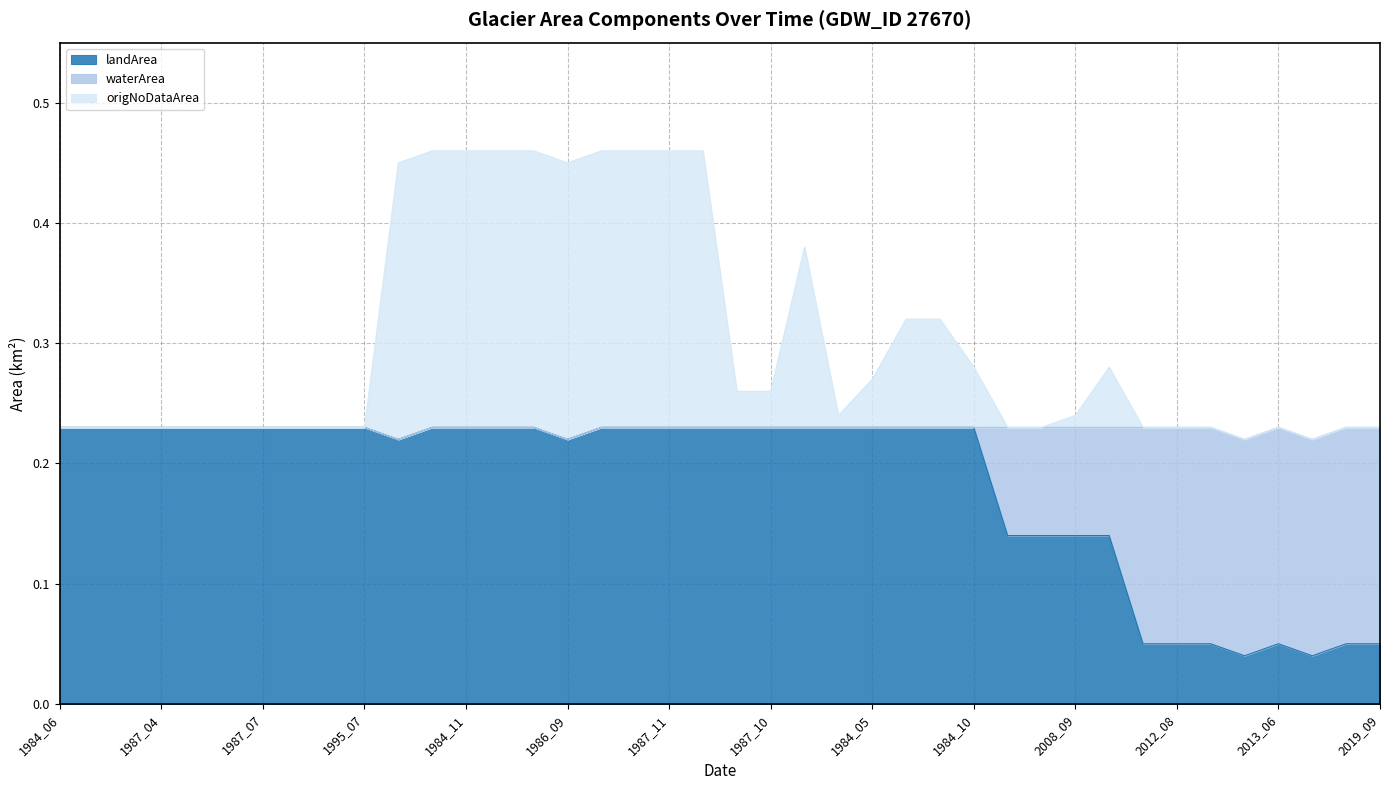

Which series changed the most between 1984_07 and 2018_06?

landArea